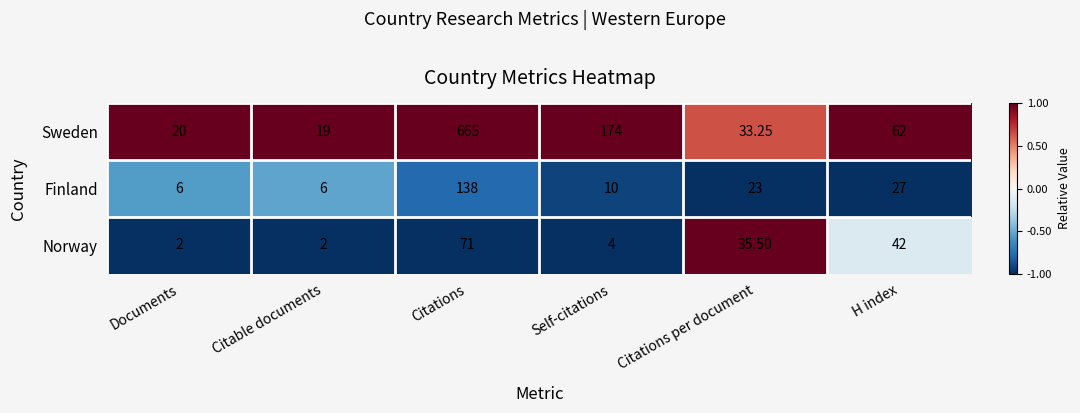

At which category does the chart reach its peak across all series?

Citations